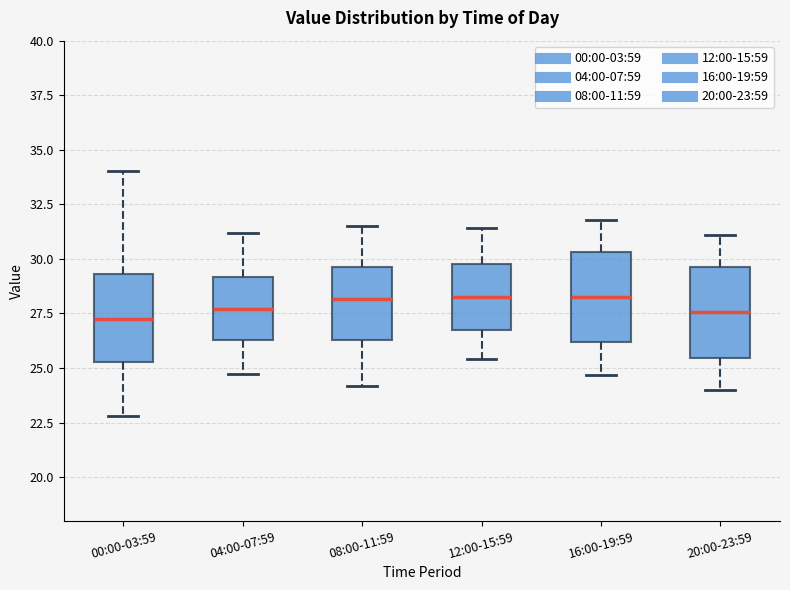

Reading left to right, transcribe this box plot: for each box, give where its median line is, the range the box spans, and where its two whiskers end, as read against the y-axis. The values are not printed on the chart, so give them approximately, as read against the axis.

00:00-03:59: median 27.0, box 25.5 to 29.5, whiskers 23.0 to 34.0
04:00-07:59: median 27.5, box 26.5 to 29.0, whiskers 25.0 to 31.0
08:00-11:59: median 28.0, box 26.5 to 29.5, whiskers 24.0 to 31.5
12:00-15:59: median 28.5, box 27.0 to 30.0, whiskers 25.5 to 31.5
16:00-19:59: median 28.5, box 26.0 to 30.5, whiskers 24.5 to 32.0
20:00-23:59: median 27.5, box 25.5 to 29.5, whiskers 24.0 to 31.0